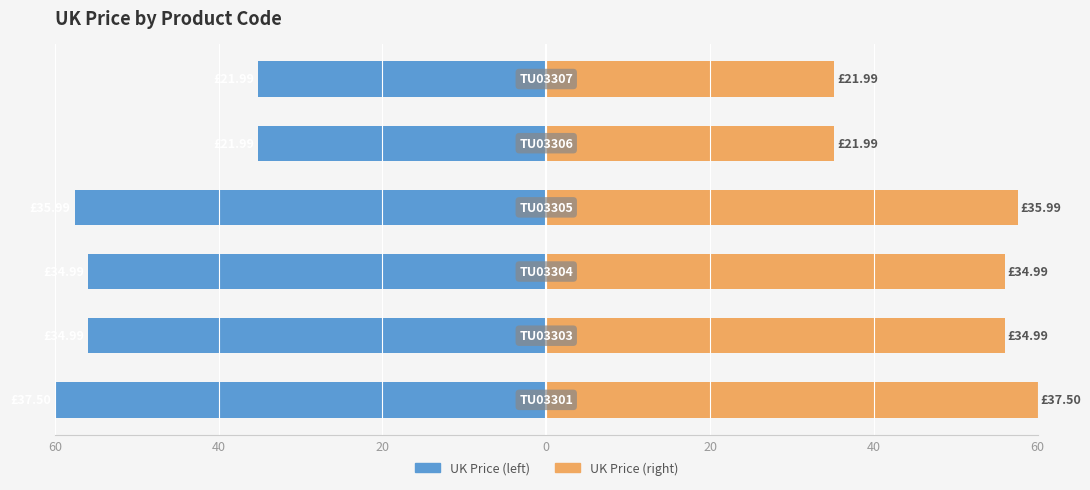

The UK Price (left) series shows -8.4 at 20. True or false?

False